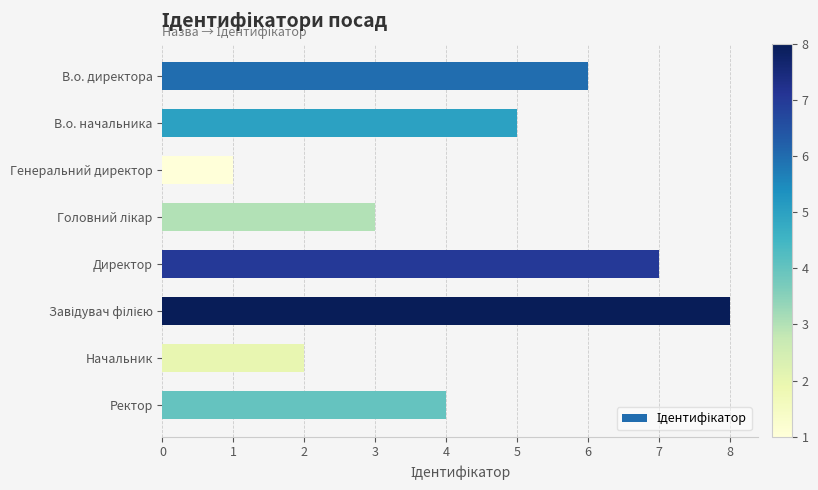

What is the change in value from Генеральний директор to Ректор?

+3